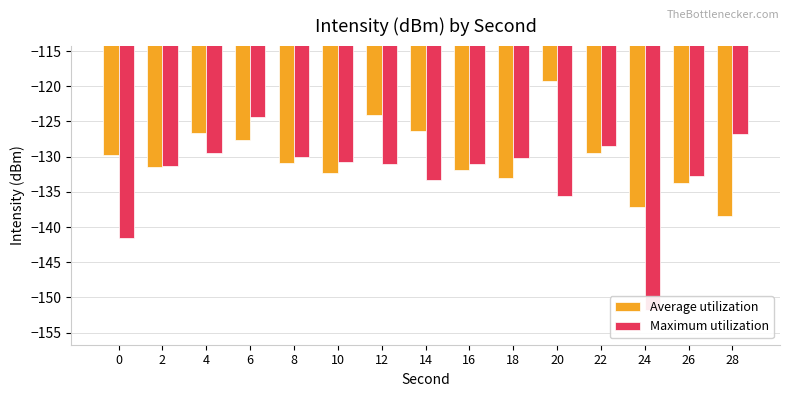

How many data points in Average utilization are above -130?

7